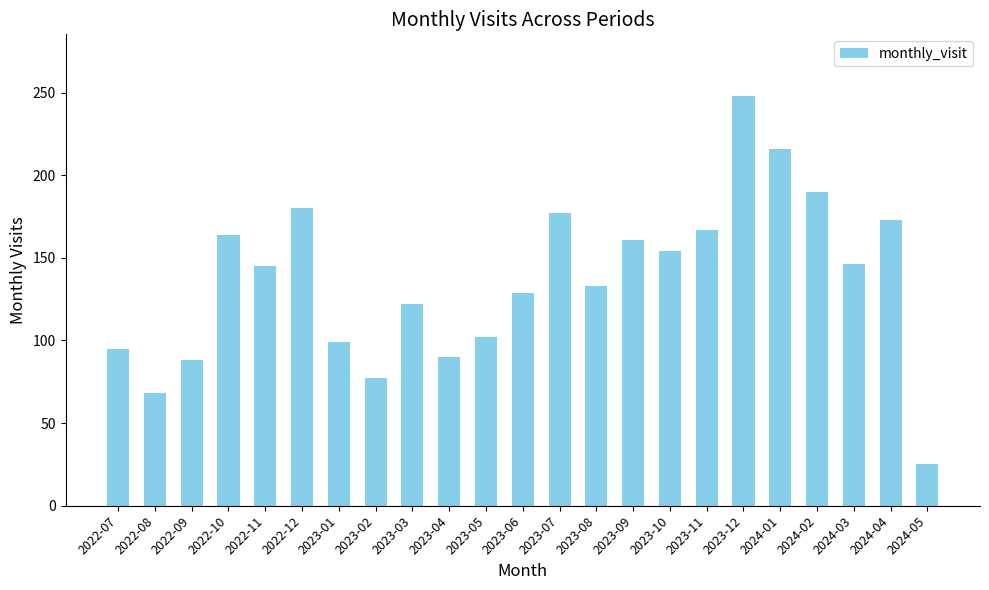

Which has a higher value, 2022-11 or 2023-02?

2022-11